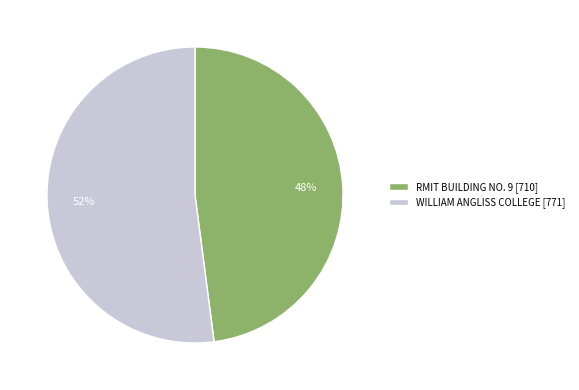

What is the smallest slice in the pie chart?

RMIT BUILDING NO. 9